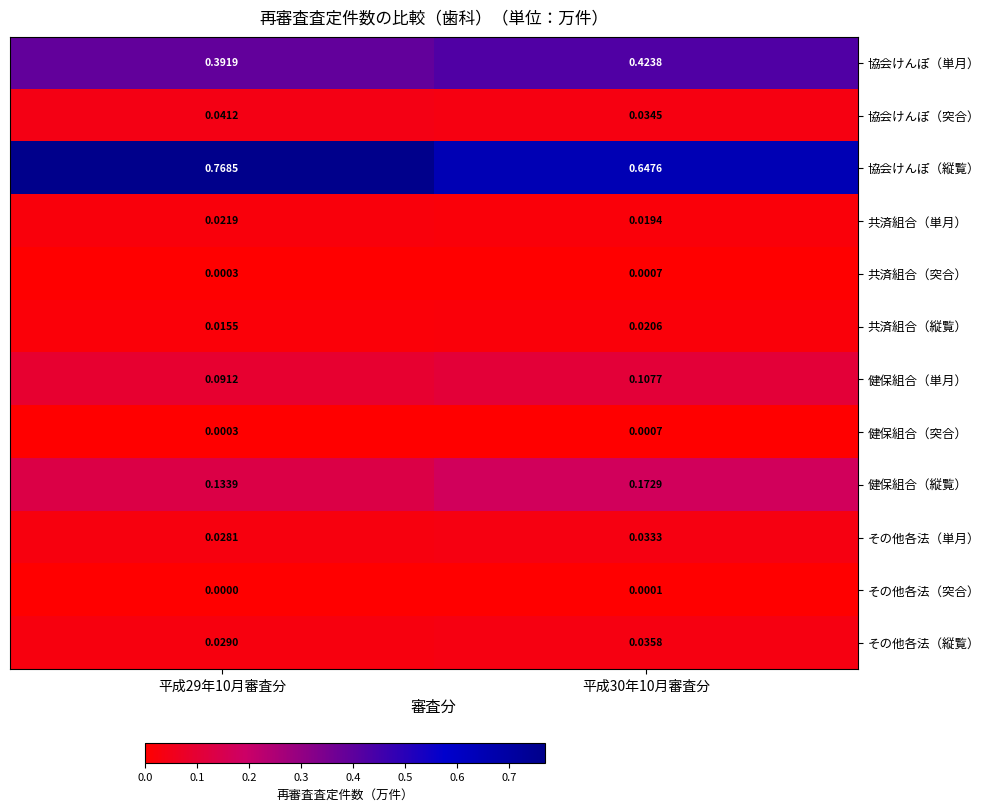

Which series changed the most between 平成29年10月審査分 and 平成30年10月審査分?

協会けんぽ（縦覧）